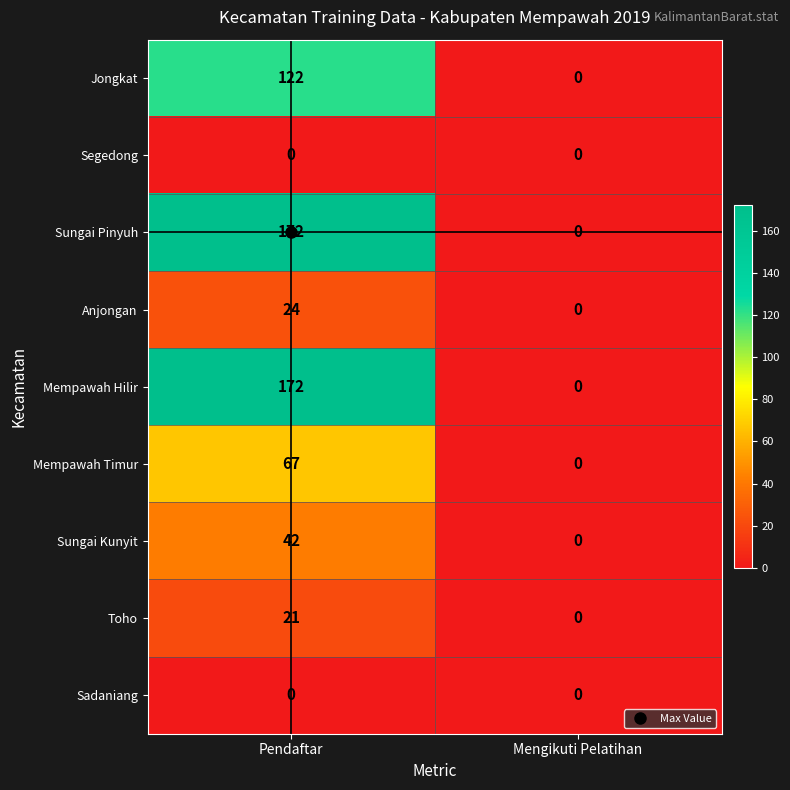

Is the value of Sungai Kunyit at Pendaftar greater than the value of Anjongan at Pendaftar?

Yes